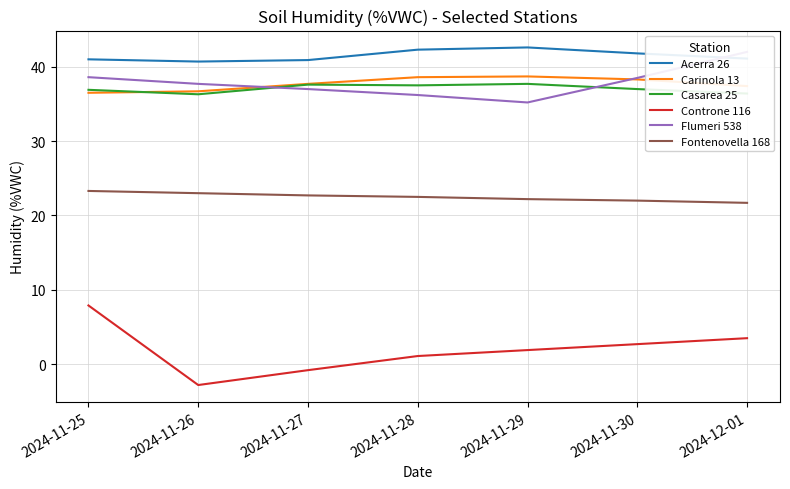

How many times do Carinola 13 and Casarea 25 cross each other?

1